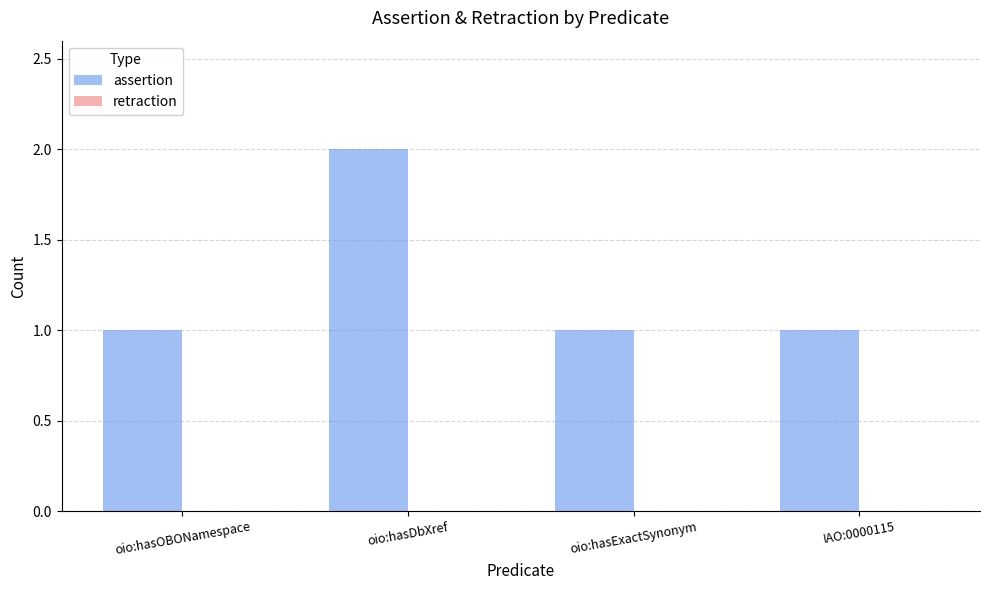

Which has a higher value, oio:hasDbXref or oio:hasOBONamespace?

oio:hasDbXref